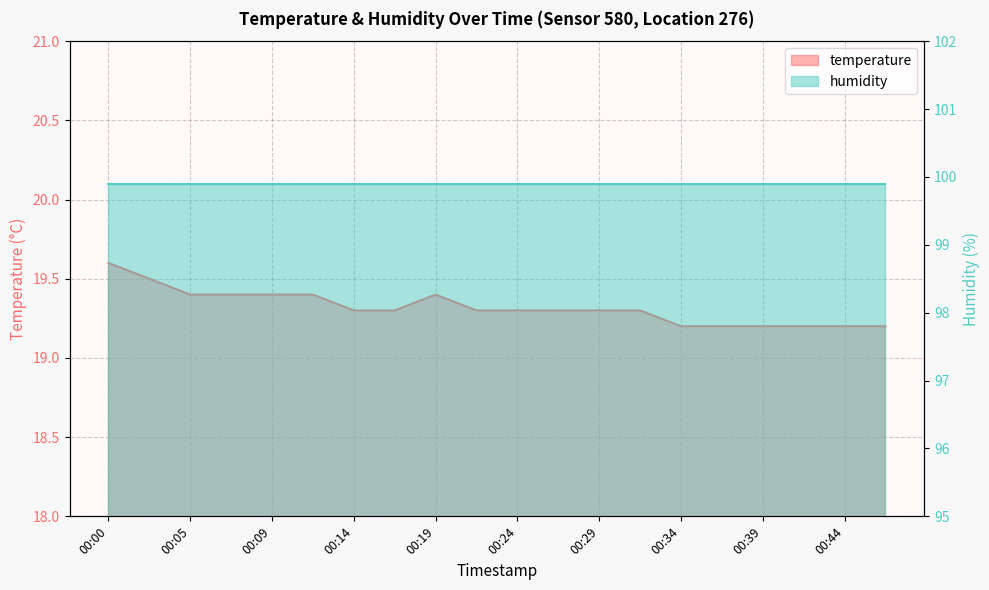

What is the change in value from 00:22 to 00:39?

-0.1